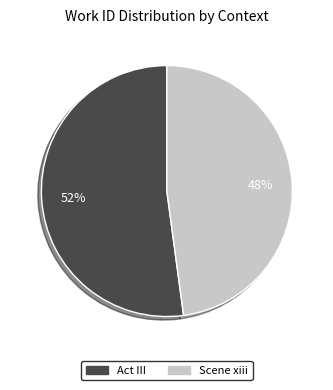

Does Act III represent more than half of the total?

Yes